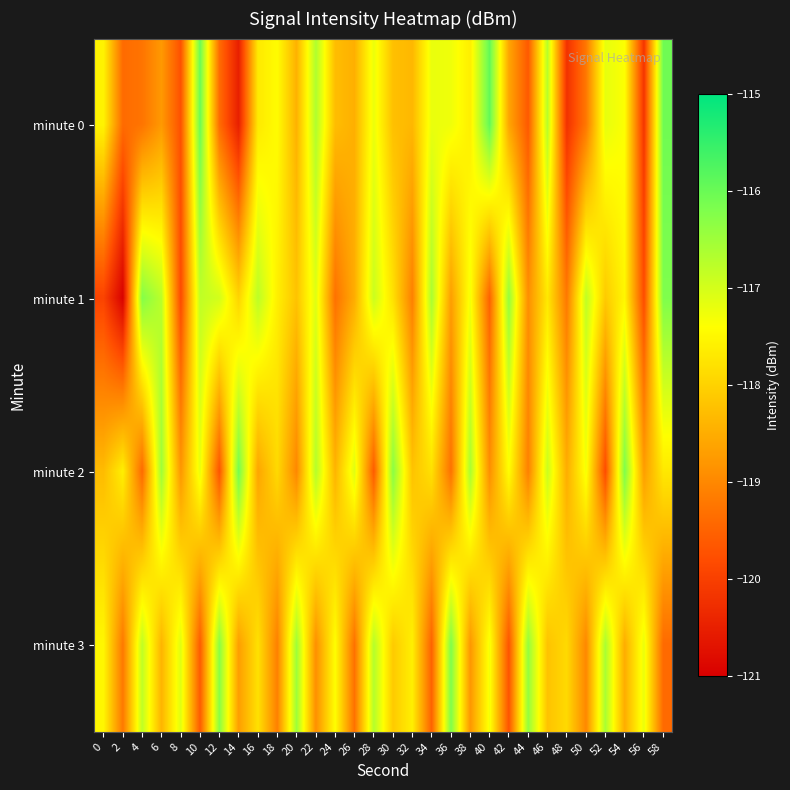

Reading left to right, what are all the values shown in this chart?

minute 0: 0=-117.5	2=-119.4	4=-119.3	6=-118.8	8=-119.7	10=-116.0	12=-119.4	14=-120.5	16=-117.7	18=-117.4	20=-118.4	22=-116.7	24=-118.3	26=-118.5	28=-117.2	30=-118.2	32=-118.4	34=-117.2	36=-117.3	38=-117.6	40=-115.9	42=-118.6	44=-119.6	46=-116.7	48=-120.2	50=-119.2	52=-117.2	54=-117.4	56=-120.2	58=-116.1
minute 1: 0=-119.9	2=-121.0	4=-116.2	6=-116.8	8=-119.8	10=-116.8	12=-117.0	14=-118.0	16=-116.8	18=-117.6	20=-118.2	22=-117.1	24=-119.3	26=-118.5	28=-116.9	30=-117.8	32=-119.1	34=-116.6	36=-118.7	38=-117.3	40=-119.5	42=-116.4	44=-118.9	46=-117.7	48=-119.2	50=-116.8	52=-118.1	54=-117.5	56=-119.8	58=-116.2
minute 2: 0=-118.3	2=-117.6	4=-119.4	6=-116.5	8=-118.8	10=-117.2	12=-119.7	14=-116.1	16=-118.6	18=-117.9	20=-119.0	22=-116.7	24=-118.4	26=-117.1	28=-119.6	30=-116.3	32=-118.2	34=-117.8	36=-119.3	38=-116.6	40=-118.9	42=-117.4	44=-119.1	46=-116.9	48=-118.5	50=-117.3	52=-119.8	54=-116.2	56=-118.7	58=-117.7
minute 3: 0=-117.5	2=-119.2	4=-116.8	6=-118.4	8=-117.1	10=-119.6	12=-116.3	14=-118.7	16=-117.8	18=-119.1	20=-116.5	22=-118.9	24=-117.4	26=-119.3	28=-116.7	30=-118.1	32=-117.6	34=-119.5	36=-116.2	38=-118.8	40=-117.3	42=-119.7	44=-116.4	46=-118.2	48=-117.9	50=-119.0	52=-116.6	54=-118.5	56=-117.2	58=-119.4